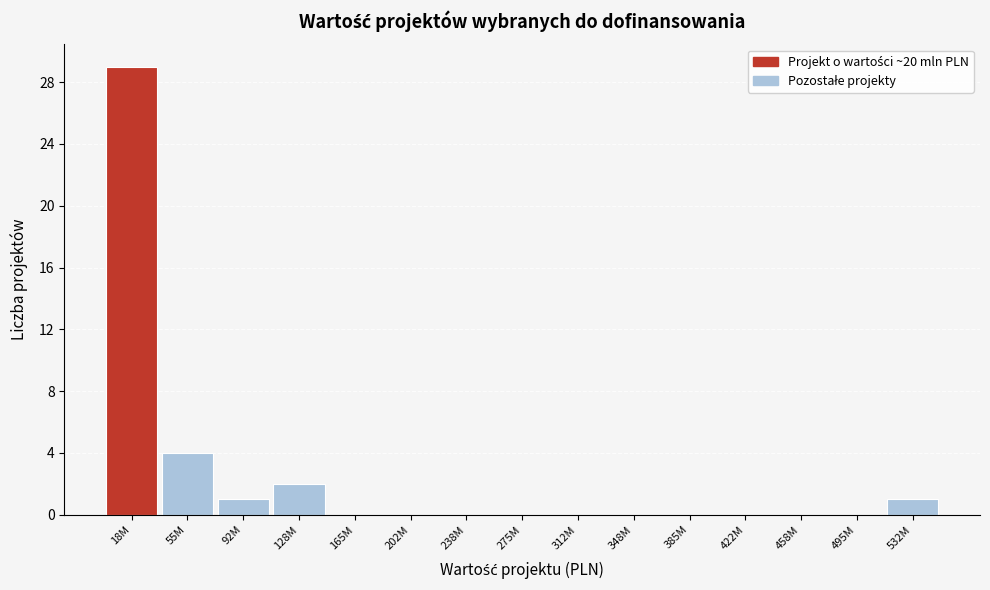

Reading right to left, transcribe all the data shown in this chart.

532M=1	495M=0	458M=0	422M=0	385M=0	348M=0	312M=0	275M=0	238M=0	202M=0	165M=0	128M=2	92M=1	55M=4	18M=29